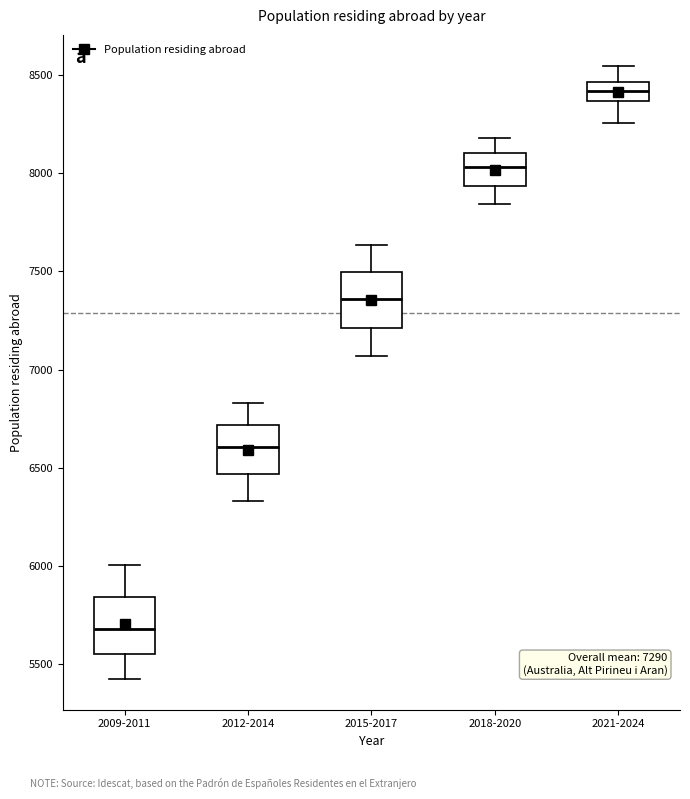

Which box's median line is the lowest?

2009-2011